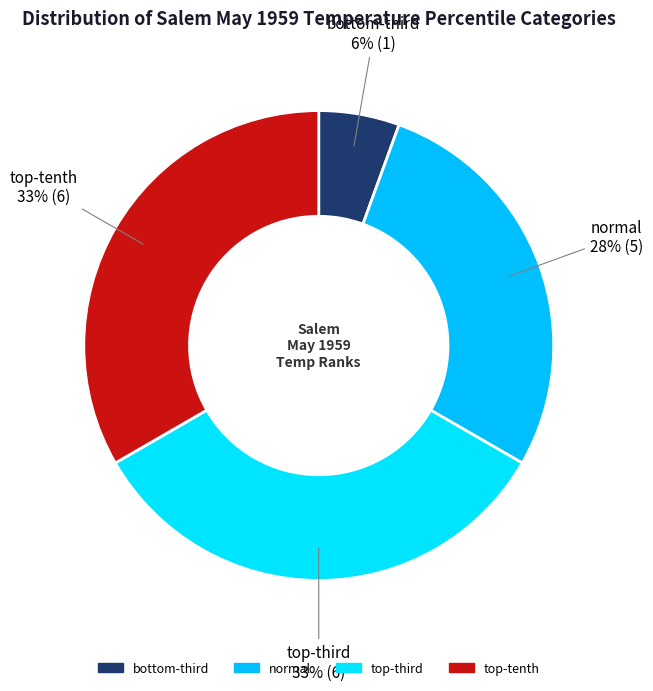

To the nearest percent, what percentage of the pie is normal?

28%